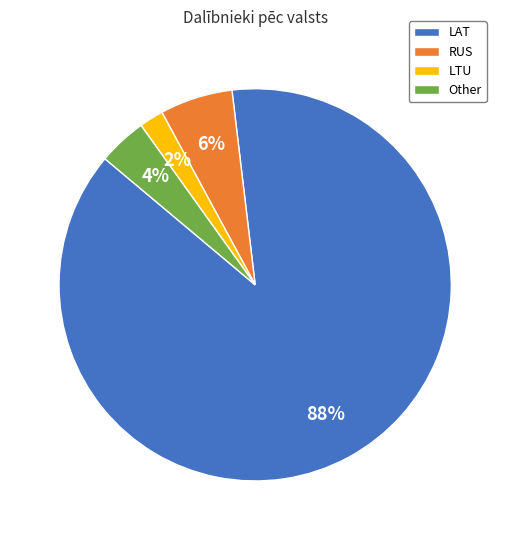

True or false: Other accounts for 4% of the total.

True